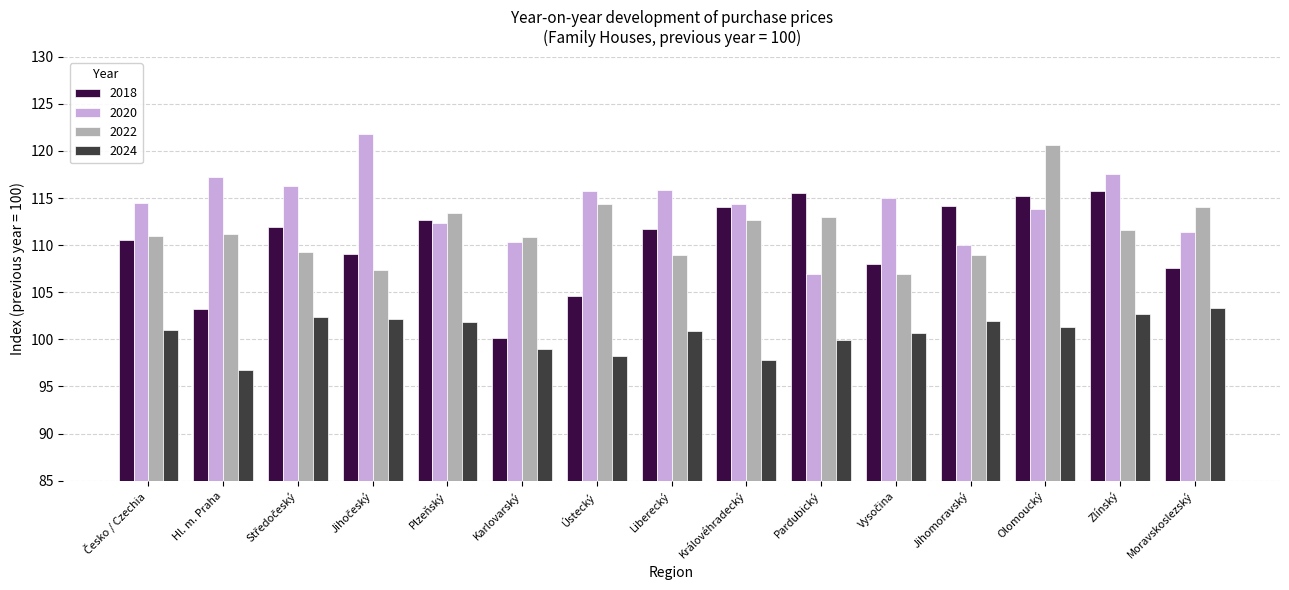

What is the sum of all 2020 values?

1713.0